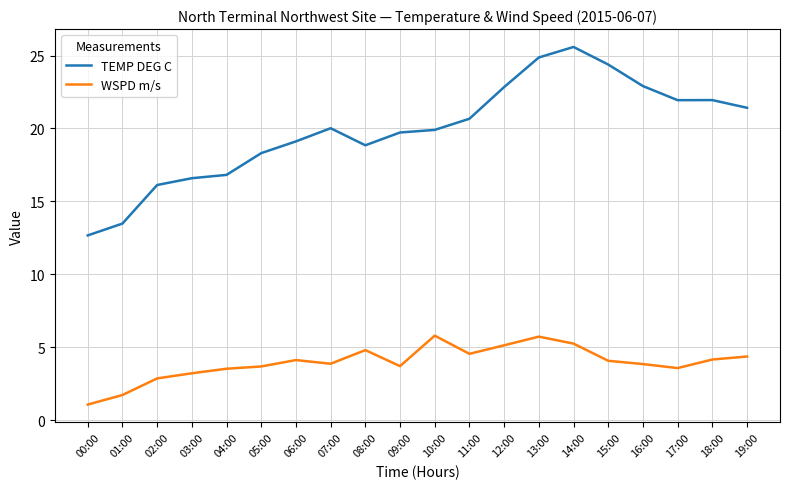

What is the difference between the maximum and minimum values in the TEMP DEG C series?

12.9